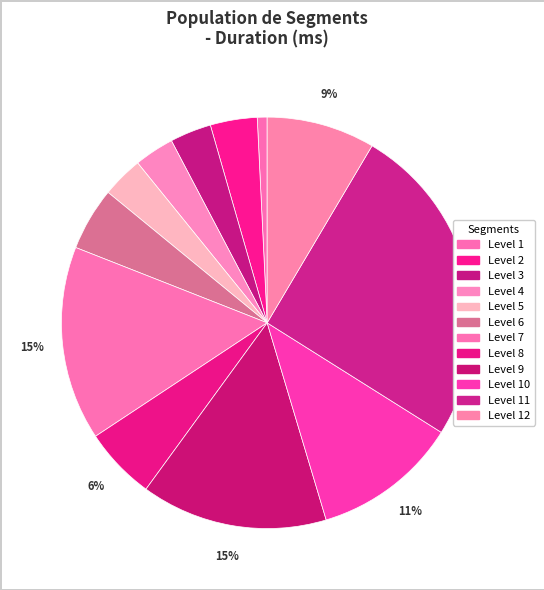

The Level 11 slice represents 25% of the pie. True or false?

True